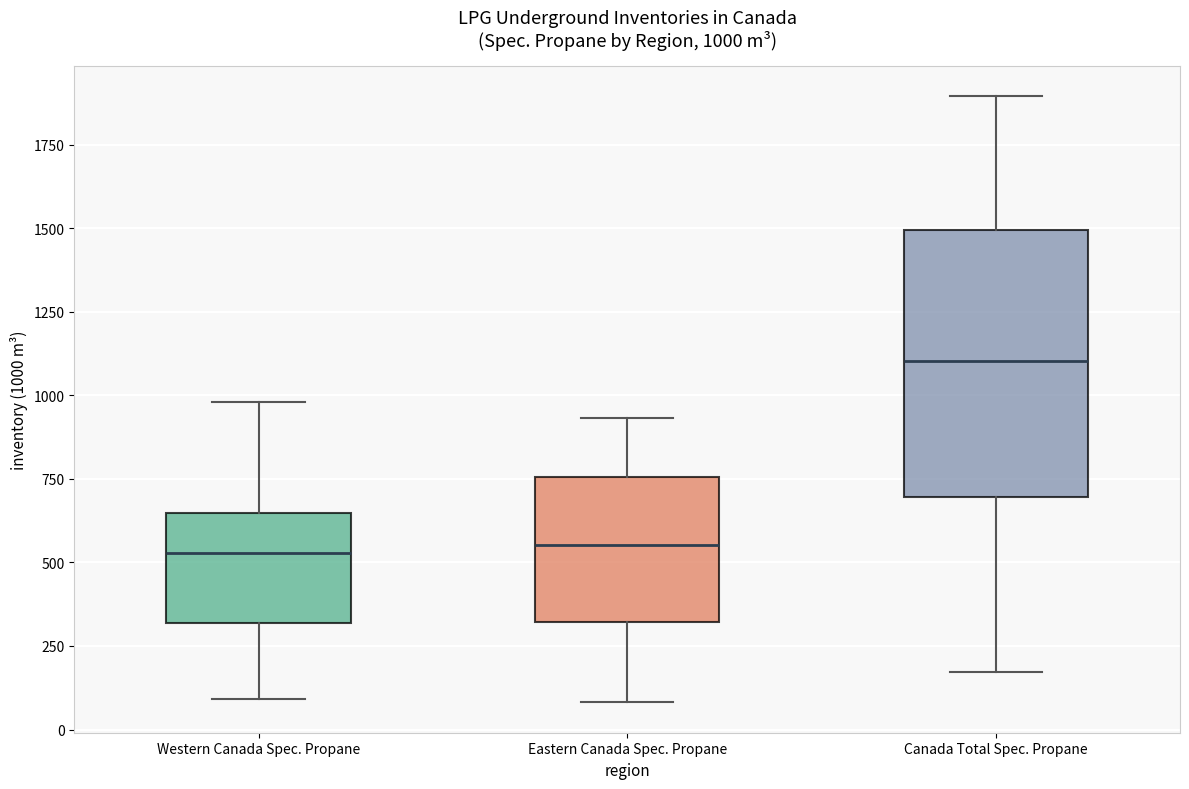

Which box's median line is the highest?

Canada Total Spec. Propane